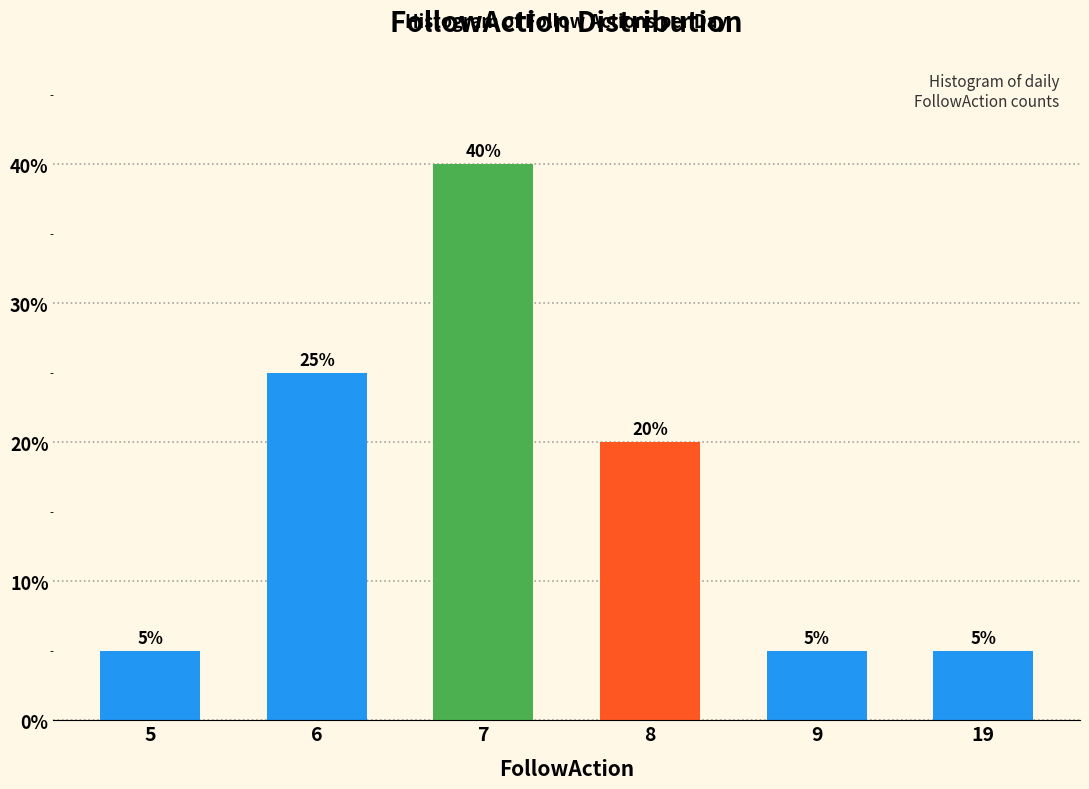

Reading right to left, list all the values displayed in this chart.

19=5	9=5	8=20	7=40	6=25	5=5